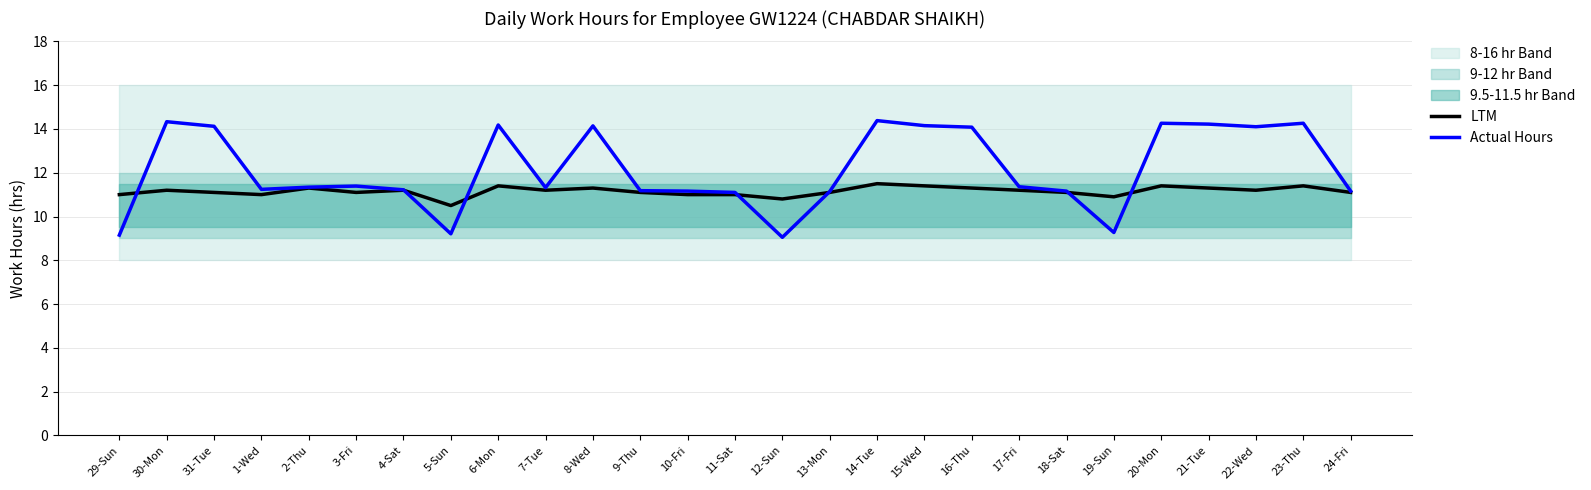

True or false: LTM has more than 1 points higher than both neighbors.

True